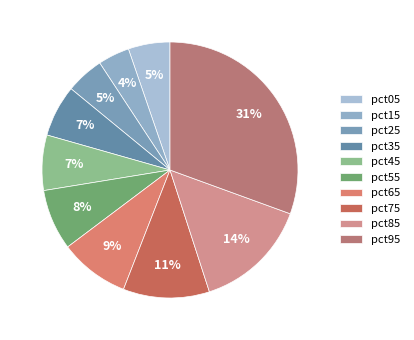

Is the sum of pct85 and pct45 greater than half?

No